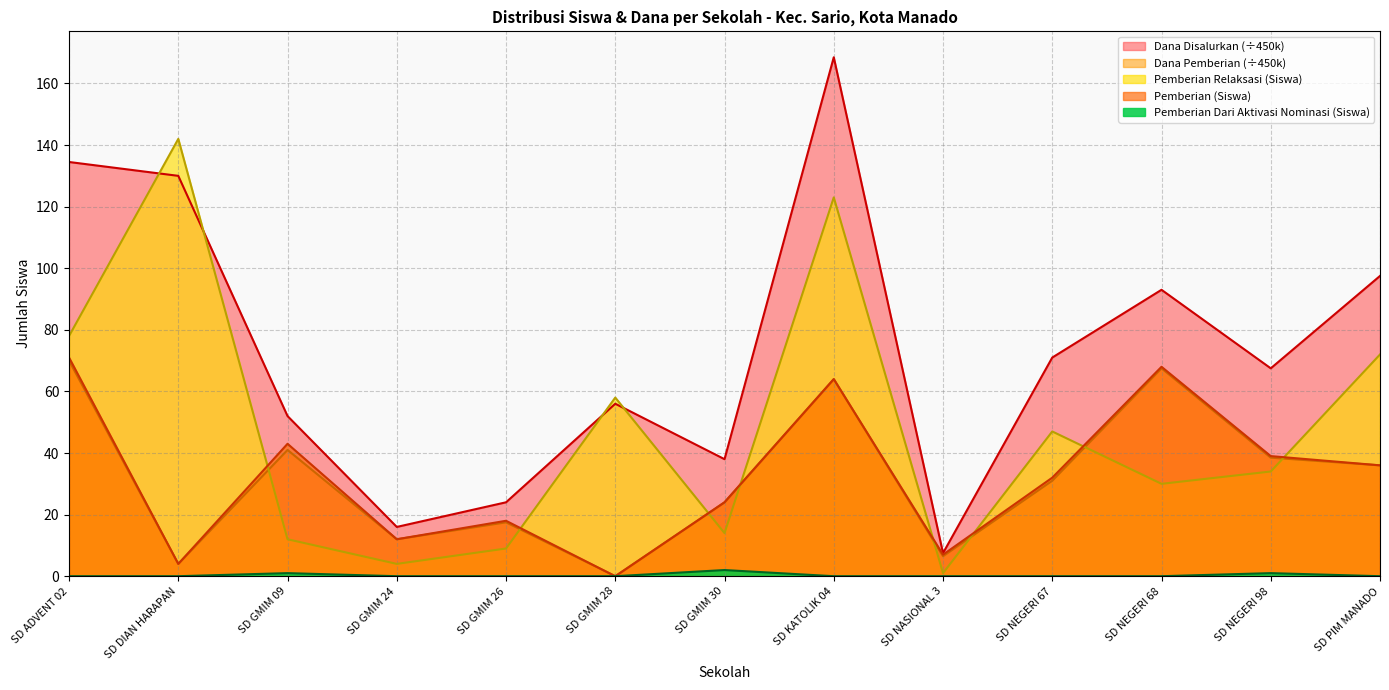

How many positive values does the Dana Pemberian series have?

12